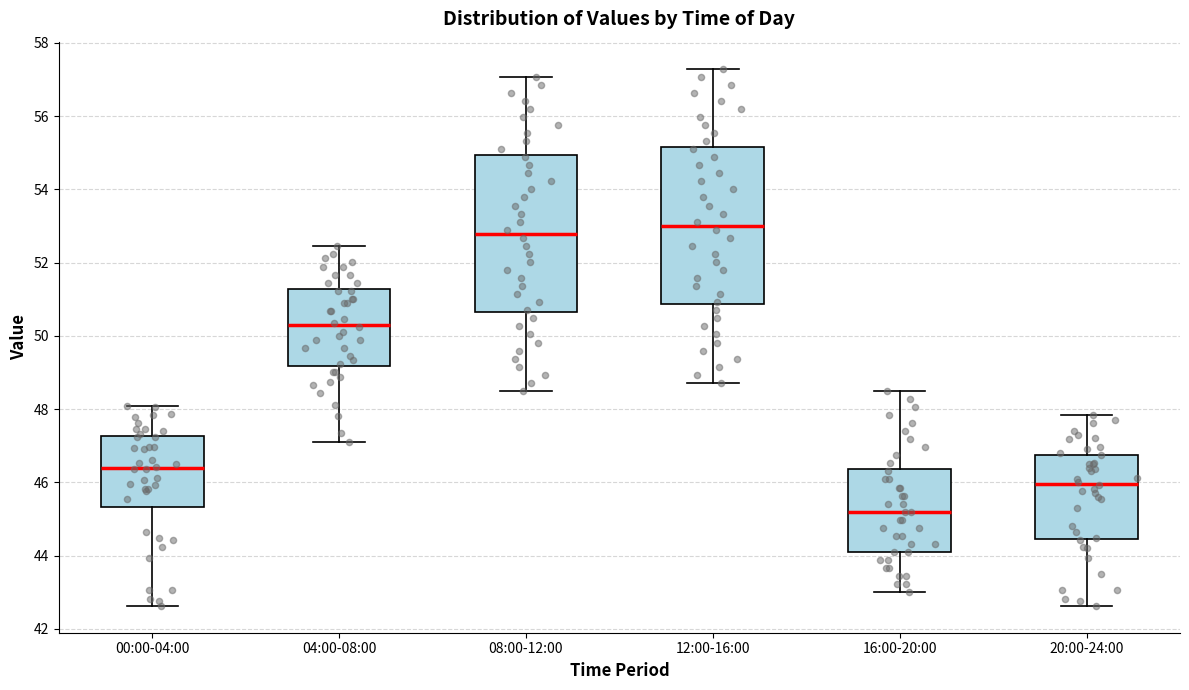

Reading left to right, transcribe this box plot: for each box, give where its median line is, the range the box spans, and where its two whiskers end, as read against the y-axis. The values are not printed on the chart, so give them approximately, as read against the axis.

00:00-04:00: median 46.4, box 45.4 to 47.2, whiskers 42.6 to 48.0
04:00-08:00: median 50.2, box 49.2 to 51.2, whiskers 47.2 to 52.4
08:00-12:00: median 52.8, box 50.6 to 55.0, whiskers 48.6 to 57.0
12:00-16:00: median 53.0, box 50.8 to 55.2, whiskers 48.8 to 57.4
16:00-20:00: median 45.2, box 44.2 to 46.4, whiskers 43.0 to 48.6
20:00-24:00: median 46.0, box 44.4 to 46.8, whiskers 42.6 to 47.8